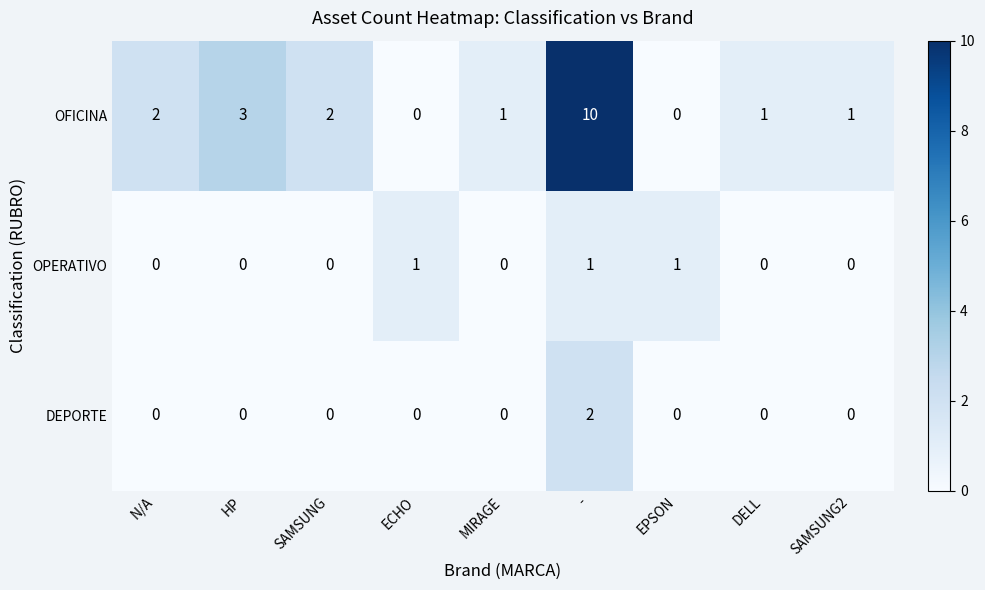

What is the total value across all series at SAMSUNG2?

1